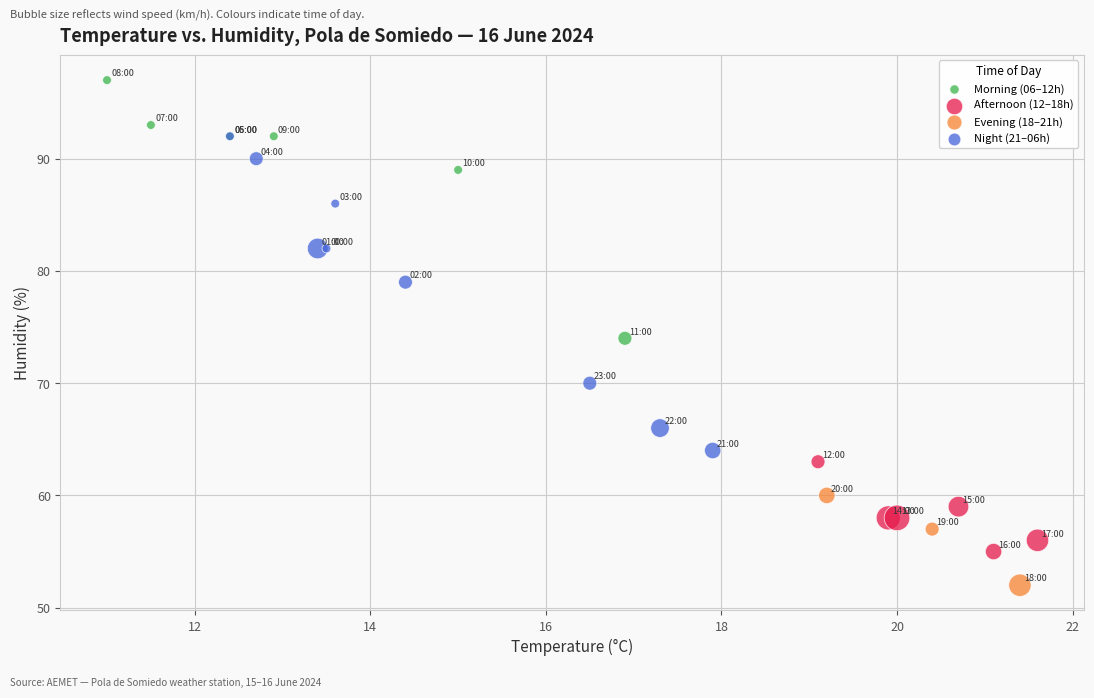

What are all the series names shown in the legend?

Morning (06–12h), Afternoon (12–18h), Evening (18–21h), Night (21–06h)